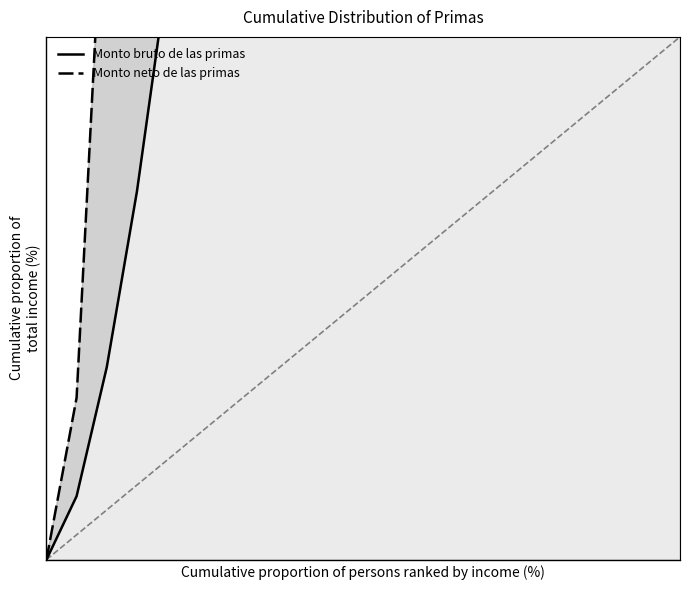

True or false: Monto bruto de las primas has more than 2 interior local peaks.

False